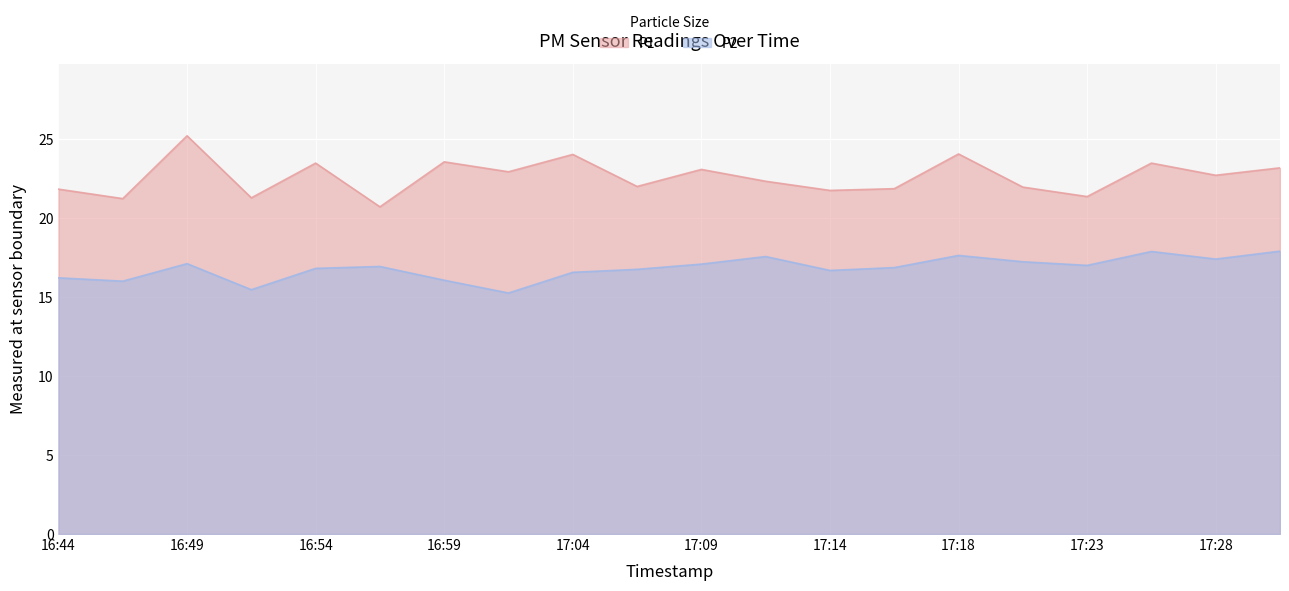

At which category does P2 reach its first local valley?

16:47